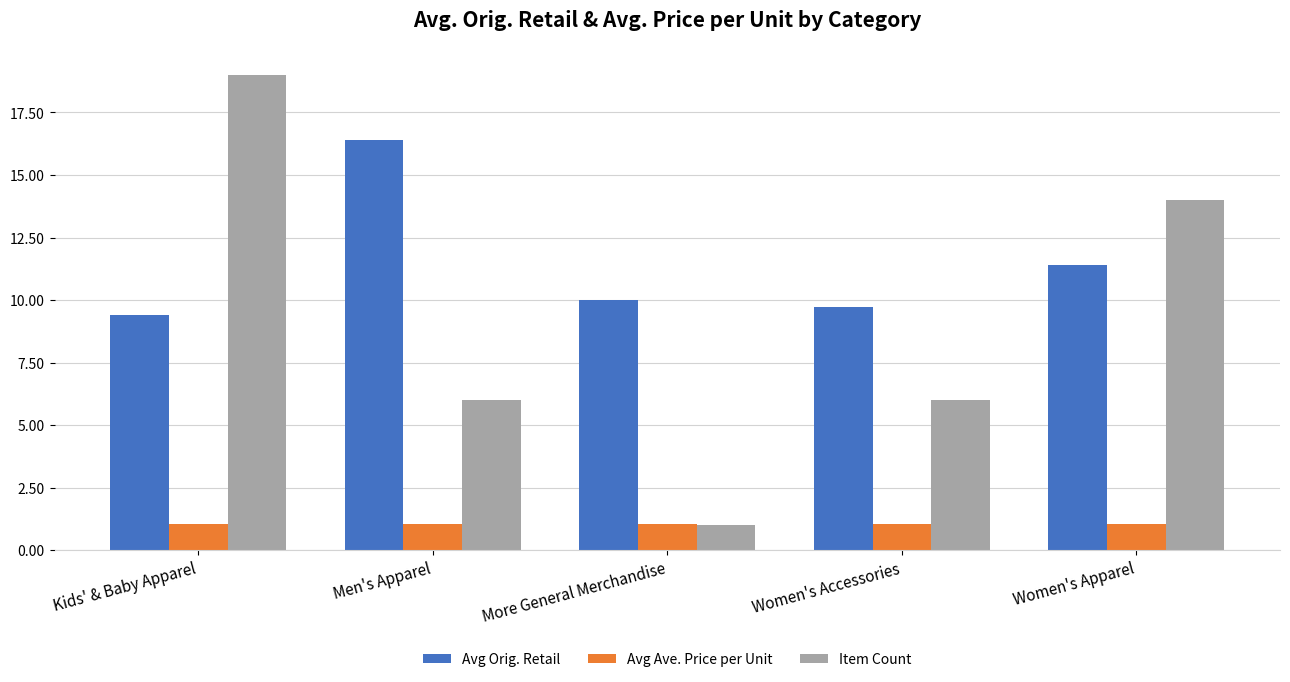

Rank the series by their maximum value, from lowest to highest.

Avg Ave. Price per Unit, Avg Orig. Retail, Item Count